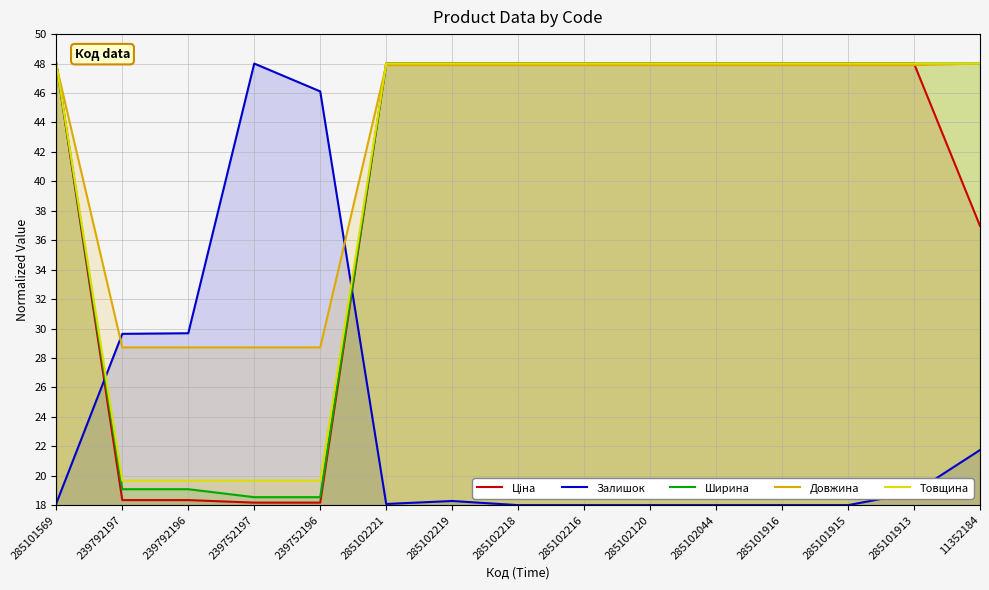

Reading left to right, extract all data points from this chart.

Ціна: 48.0	18.3	18.3	18.2	18.2	48.0	48.0	48.0	48.0	48.0	48.0	48.0	48.0	48.0	37.0
Залишок: 18.1	29.6	29.7	48.0	46.1	18.1	18.3	18.0	18.0	18.0	18.0	18.0	18.0	18.8	21.7
Ширина: 48.0	19.1	19.1	18.5	18.5	48.0	48.0	48.0	48.0	48.0	48.0	48.0	48.0	48.0	48.0
Довжина: 47.9	28.7	28.7	28.7	28.7	47.9	47.9	47.9	47.9	47.9	47.9	47.9	47.9	47.9	48.0
Товщина: 48.0	19.7	19.7	19.7	19.7	48.0	48.0	48.0	48.0	48.0	48.0	48.0	48.0	48.0	48.0